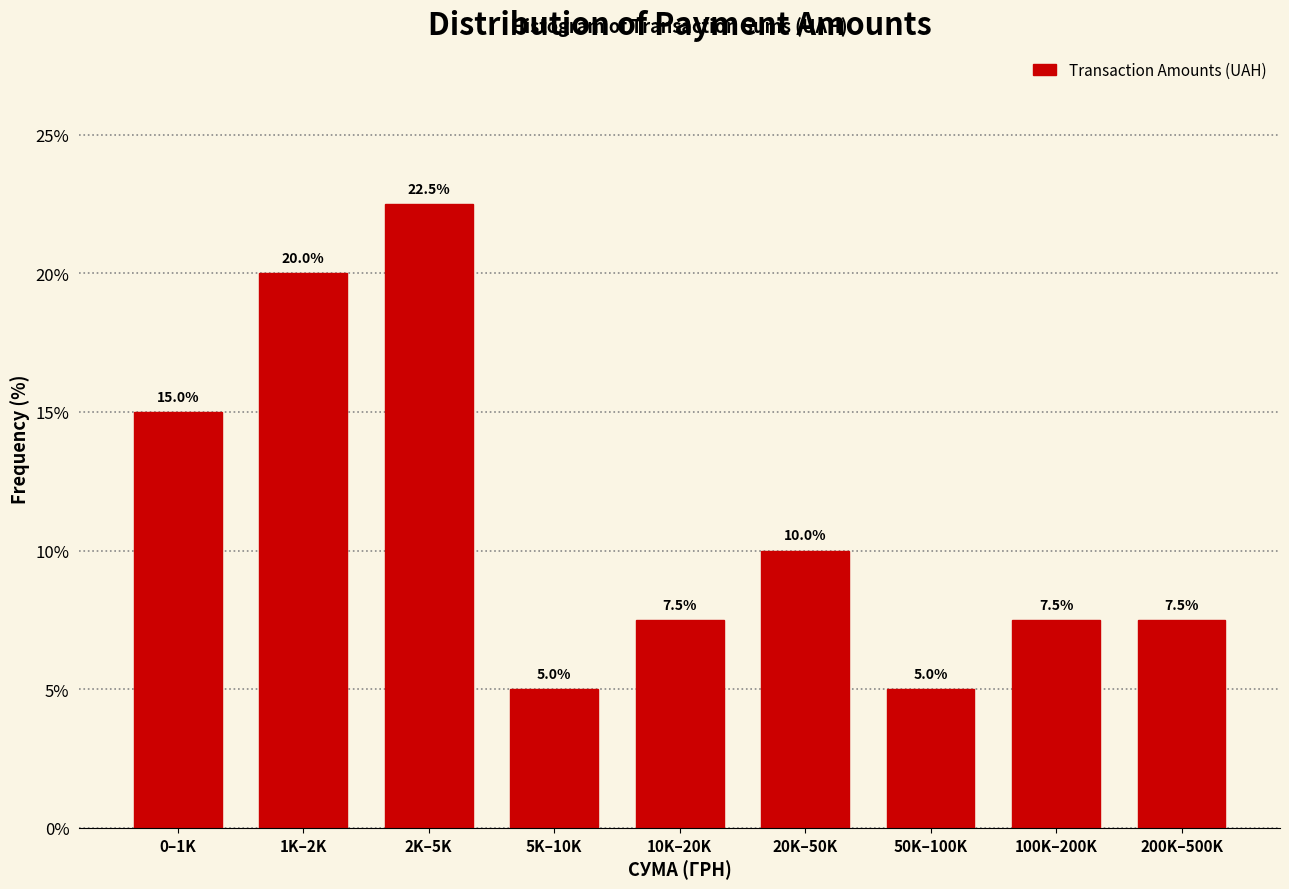

Reading left to right, list all the values displayed in this chart.

0–1K=15.0	1K–2K=20.0	2K–5K=22.5	5K–10K=5.0	10K–20K=7.5	20K–50K=10.0	50K–100K=5.0	100K–200K=7.5	200K–500K=7.5